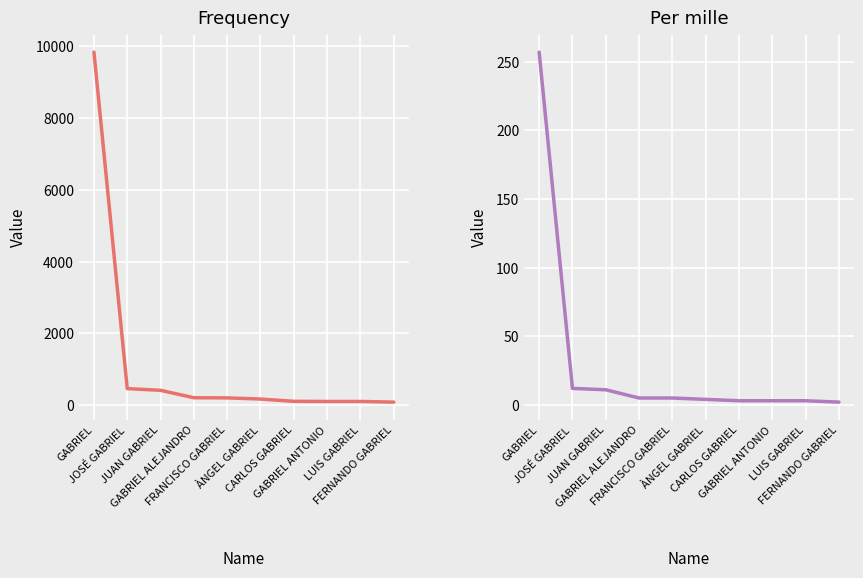

Is it true that Frequency equals 203 at FRANCISCO GABRIEL?

True